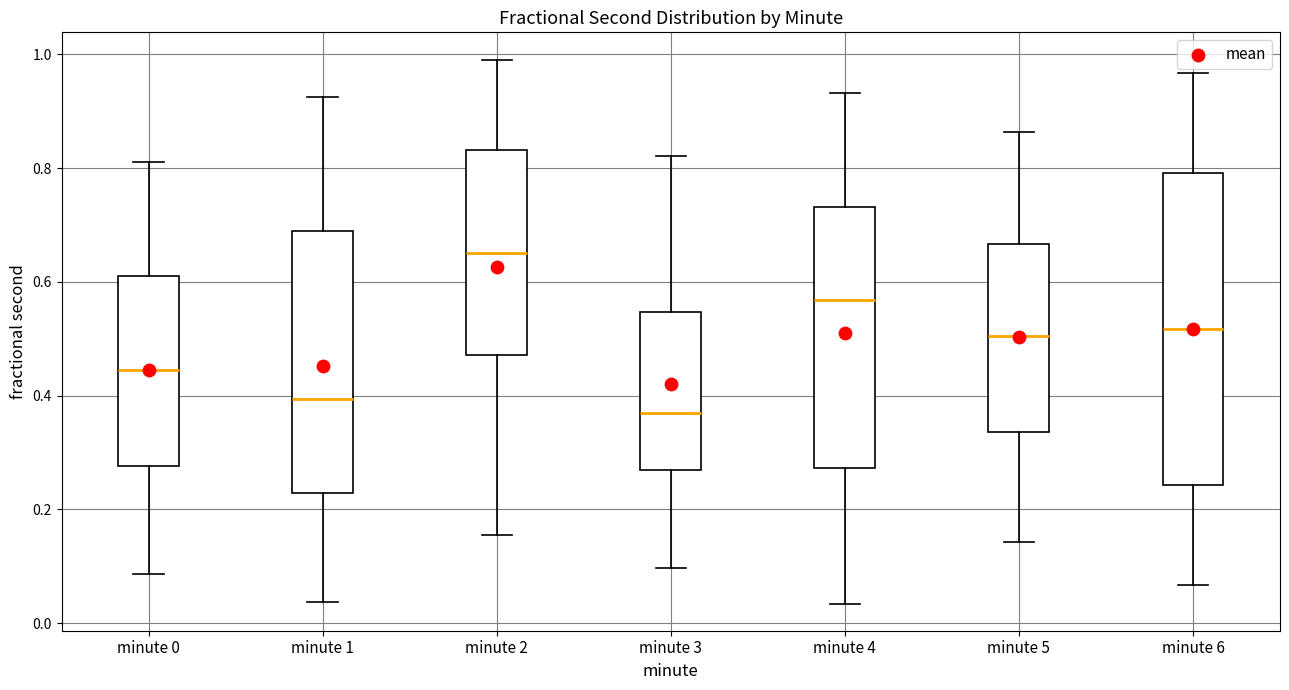

Which box has the highest median line?

minute 2